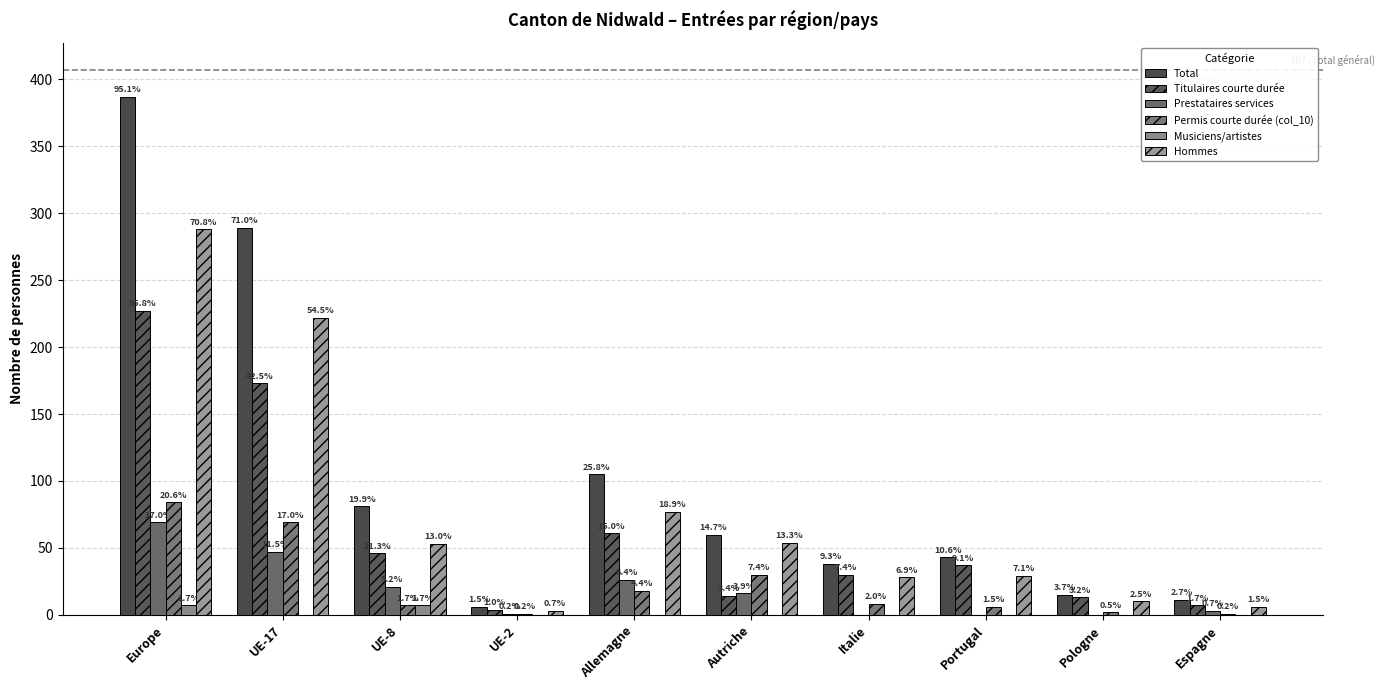

Which series has the largest total across all categories?

Total